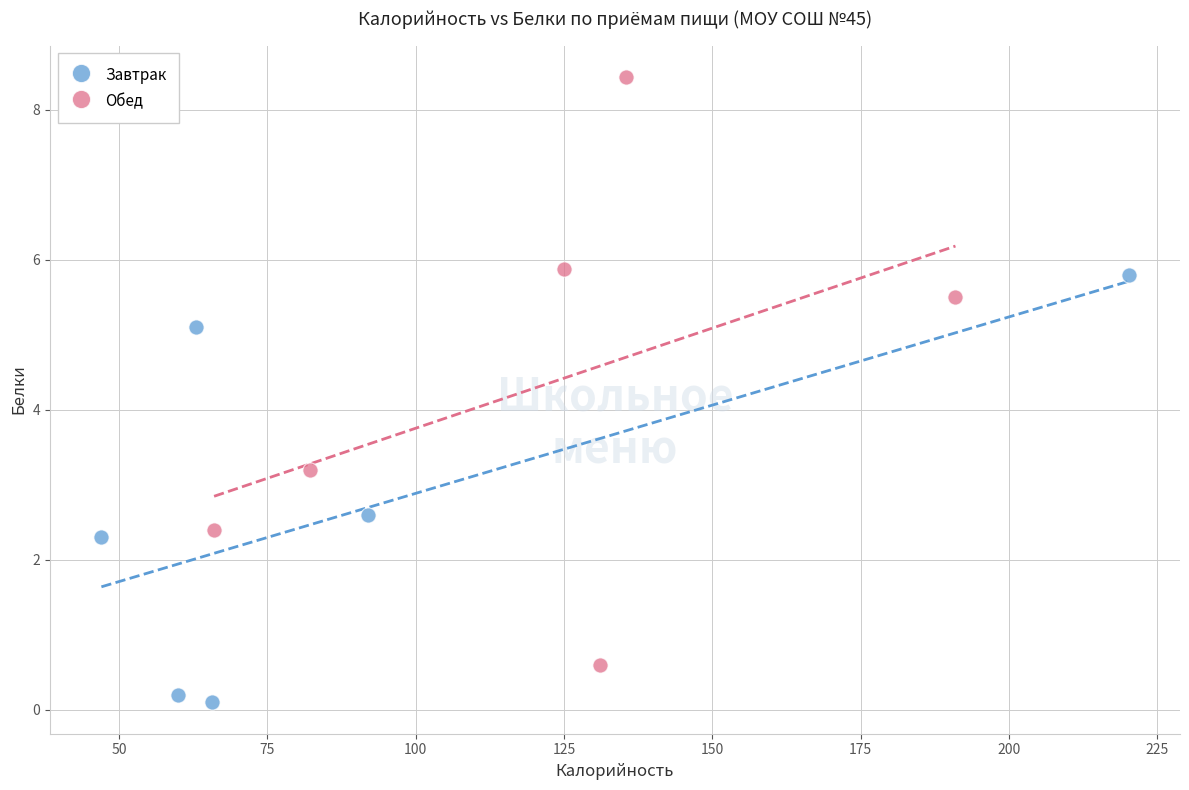

Which series reaches the maximum Y coordinate?

Обед